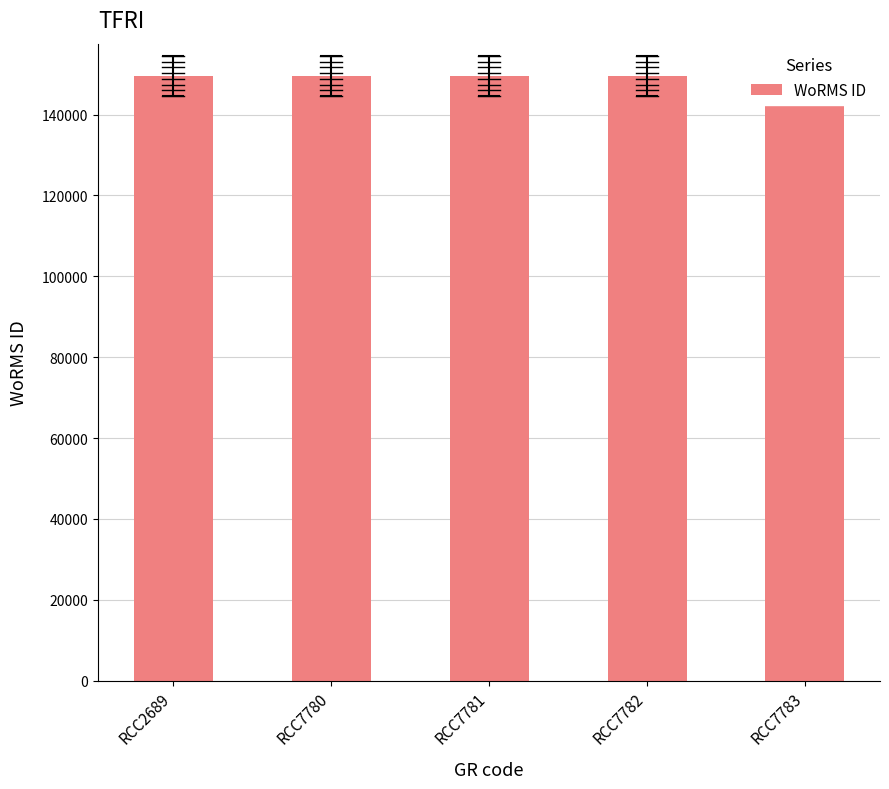

What is the value of the 2nd bar from the left?

149538